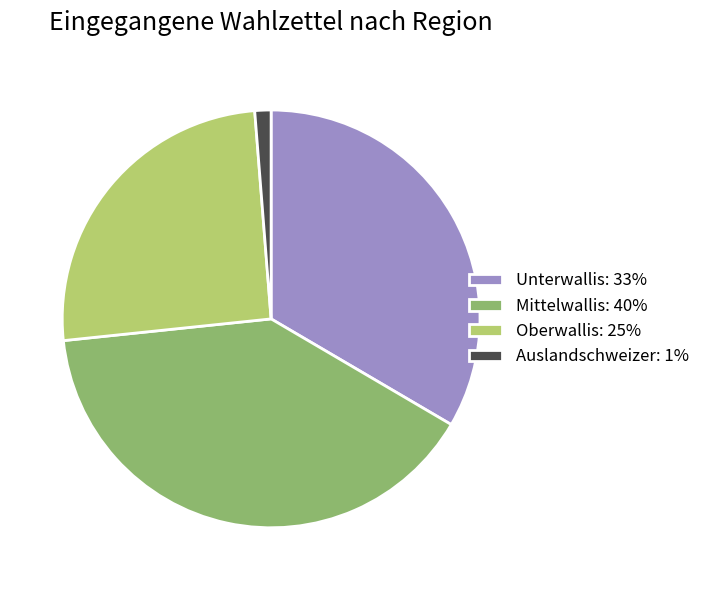

Is it true that Unterwallis is 44% of the pie?

False